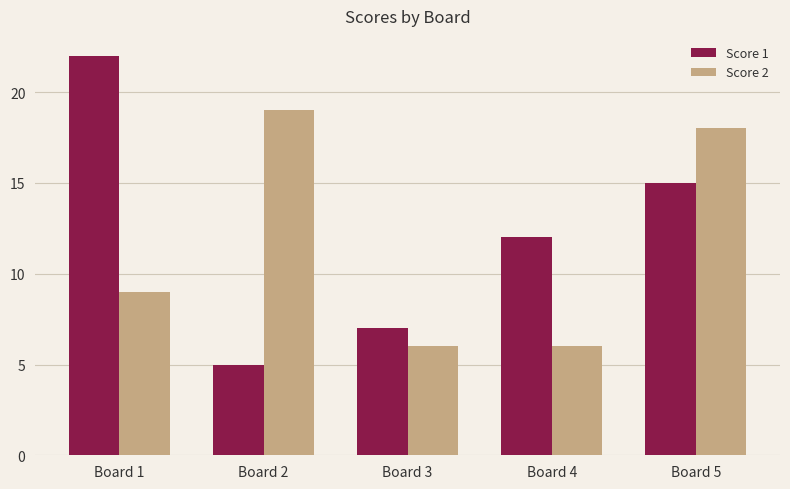

The Score 2 series shows 10 at Board 4. True or false?

False